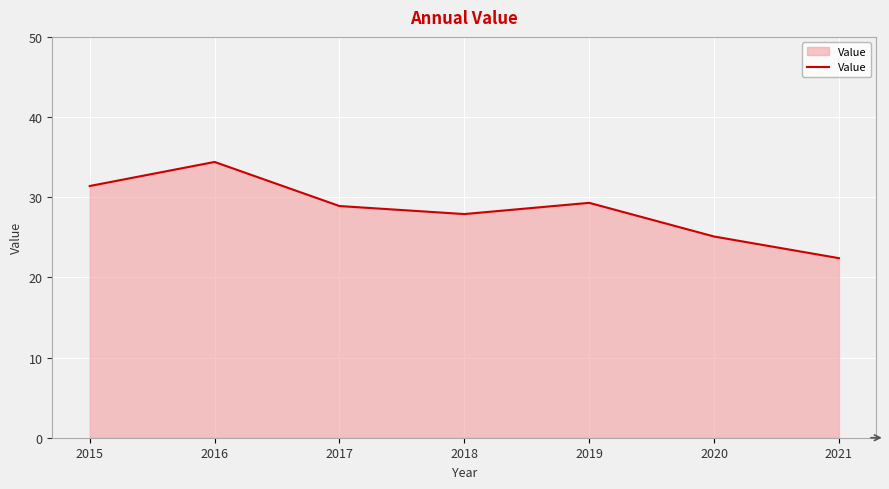

Rank the categories by value from lowest to highest.

2021, 2020, 2018, 2017, 2019, 2015, 2016